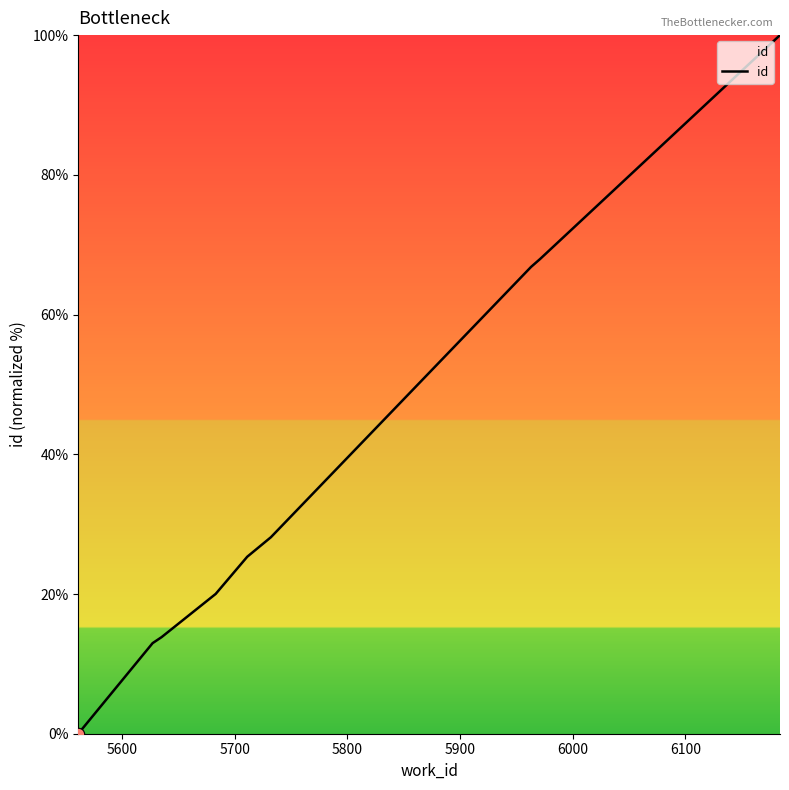

What is the difference between the maximum and minimum values?

100.0